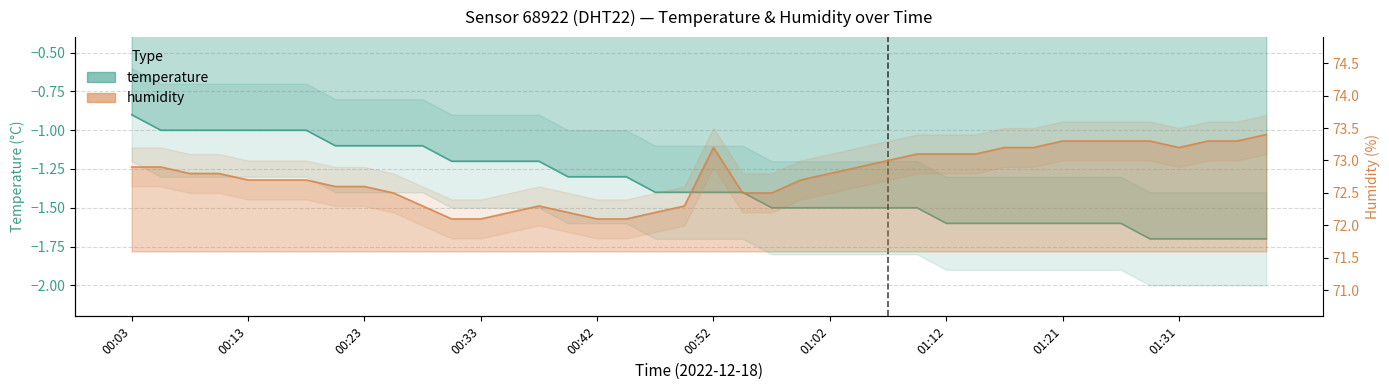

True or false: temperature and humidity intersect in this chart.

False